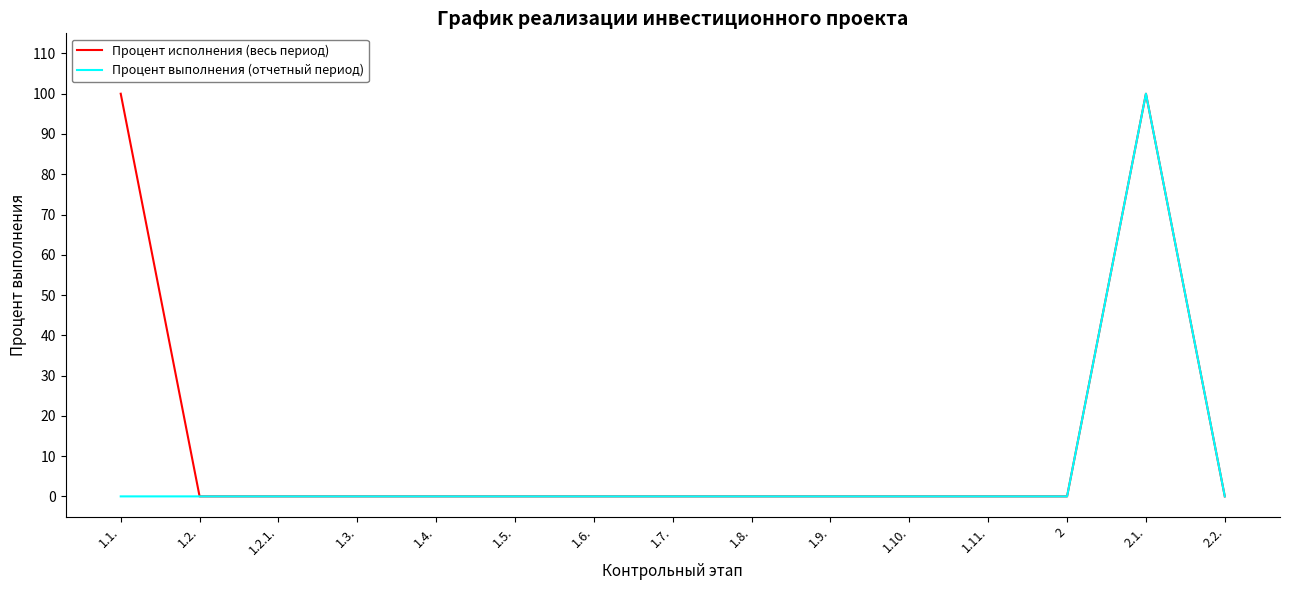

At how many categories does at least one series exceed 54?

2